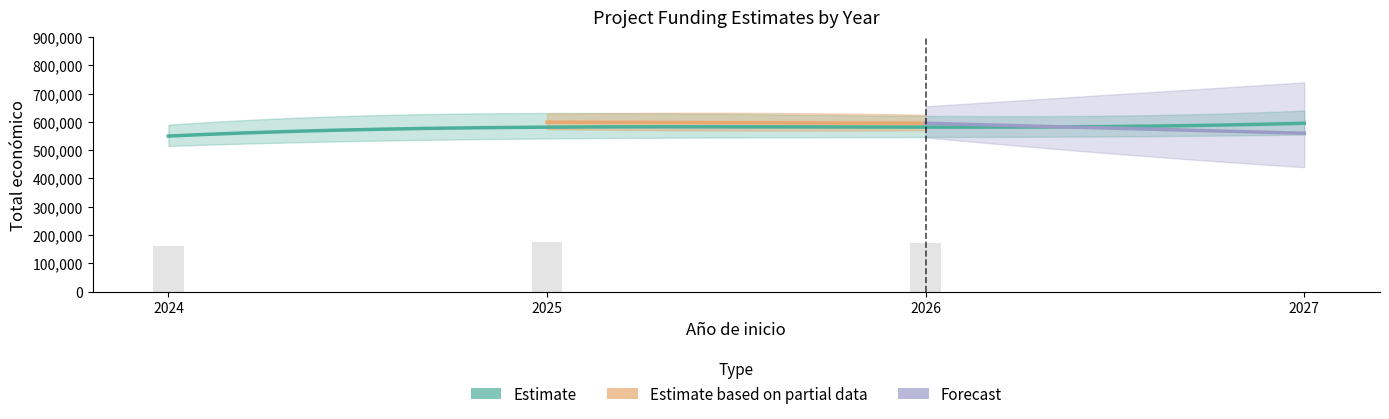

What is the value of the 2nd bar from the left?

174246.4